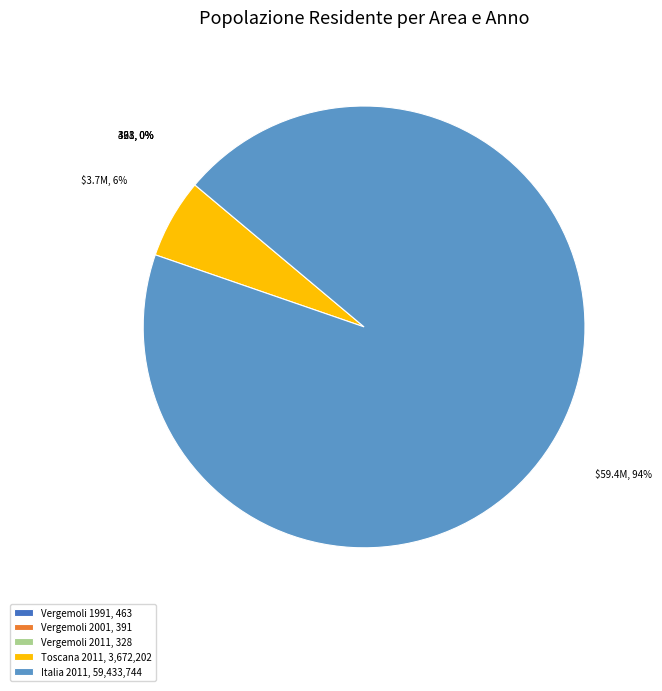

True or false: Italia 2011, 59,433,744 accounts for 94% of the total.

True